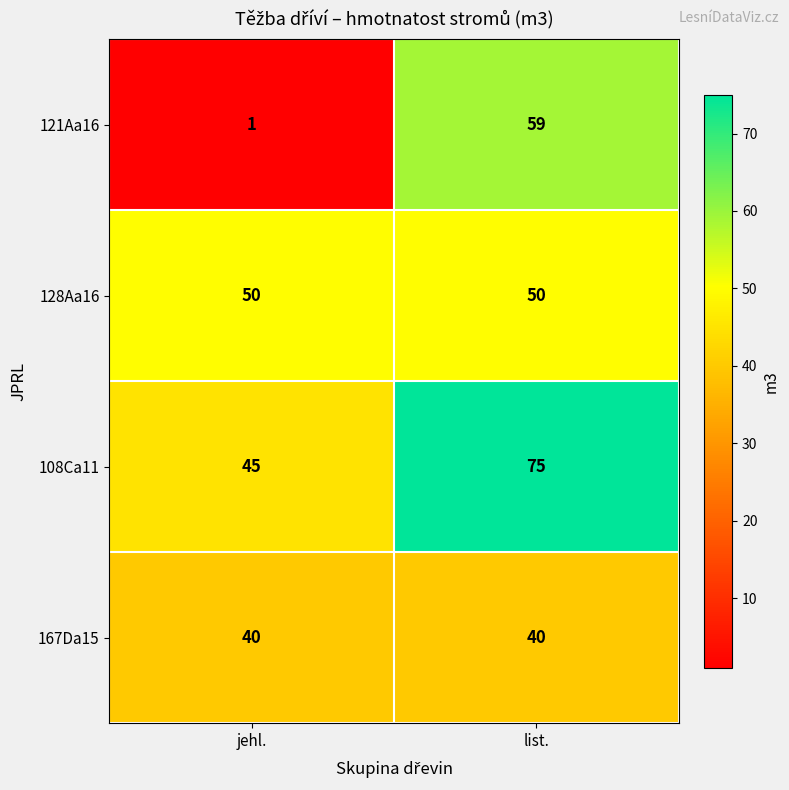

Which series has the widest spread of values?

121Aa16